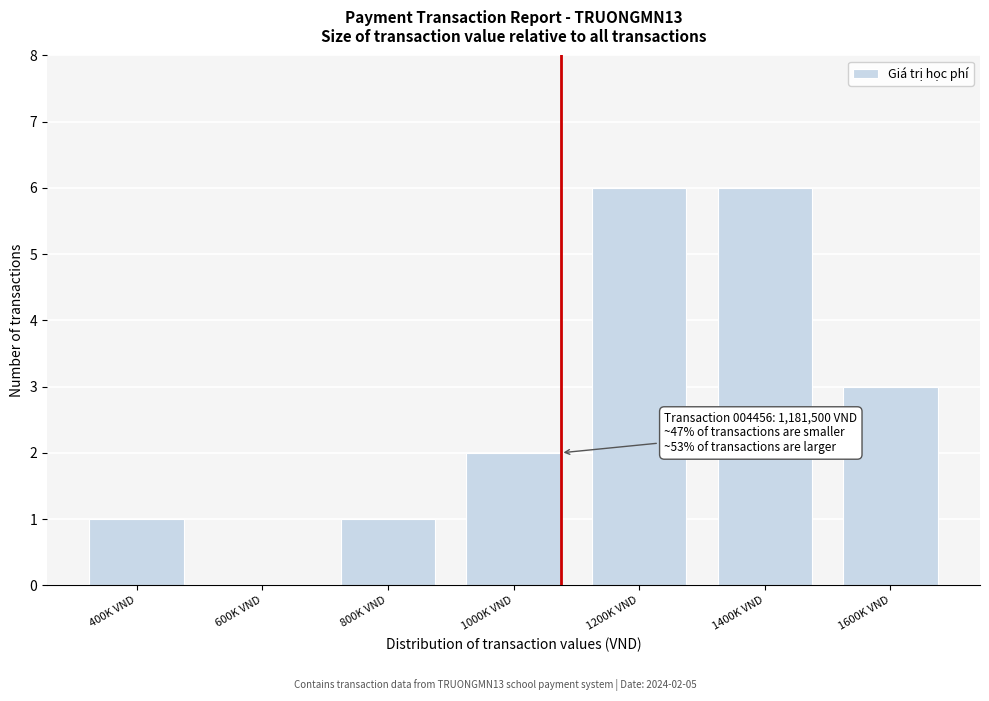

Reading right to left, list all the values displayed in this chart.

1600K VND=3	1400K VND=6	1200K VND=6	1000K VND=2	800K VND=1	600K VND=0	400K VND=1